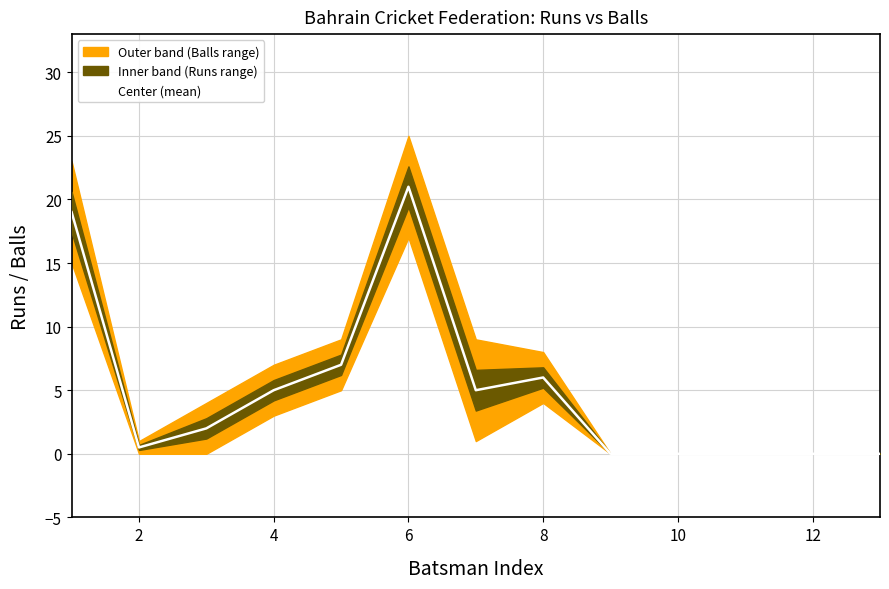

Is this an area chart (filled region under the line)?

No